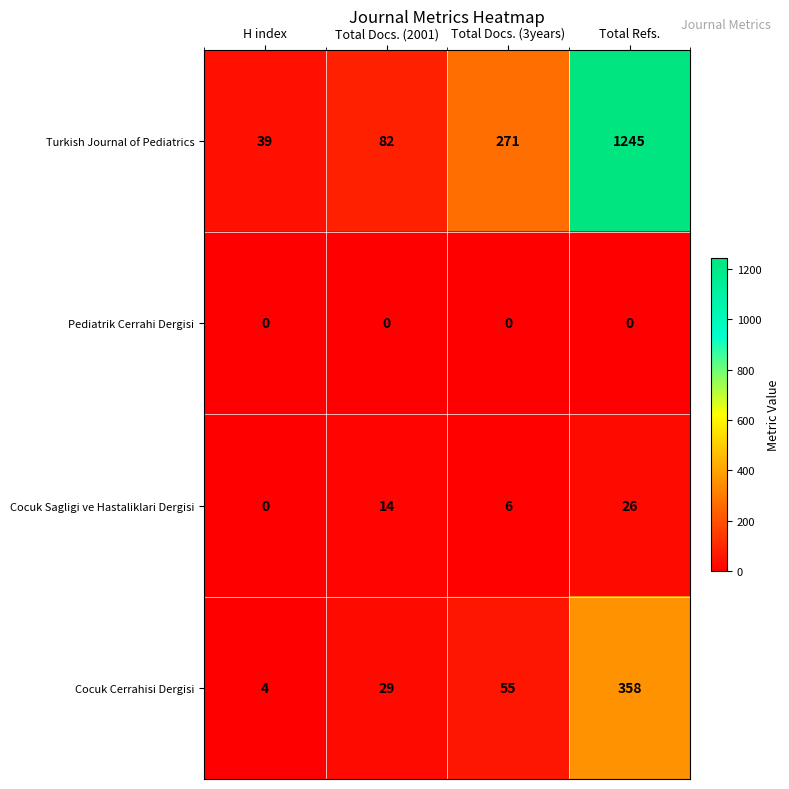

Which category has the lowest value in the Turkish Journal of Pediatrics series?

H index